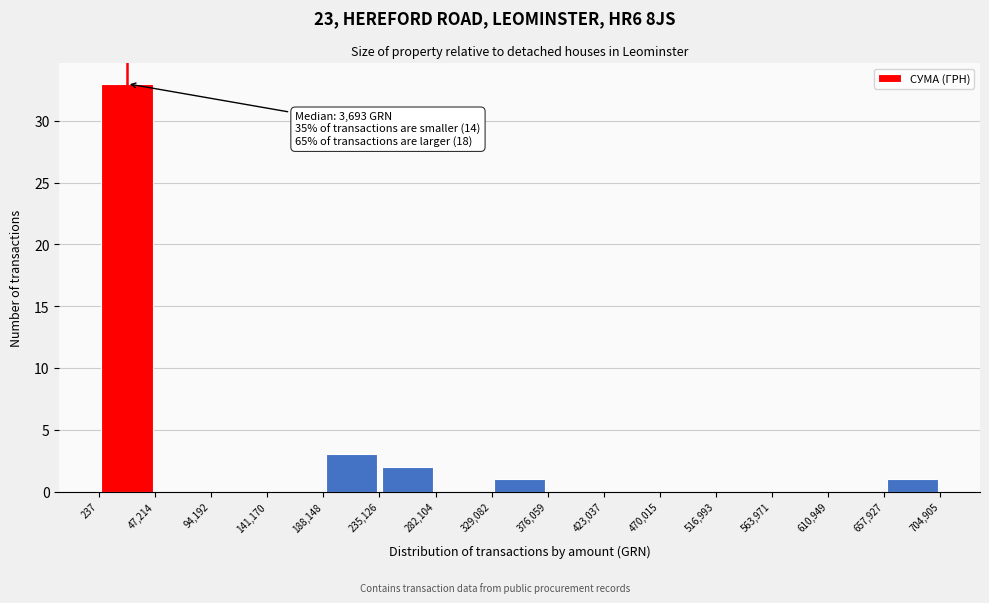

Which range on the x-axis has the tallest bar?

237 to 47,214